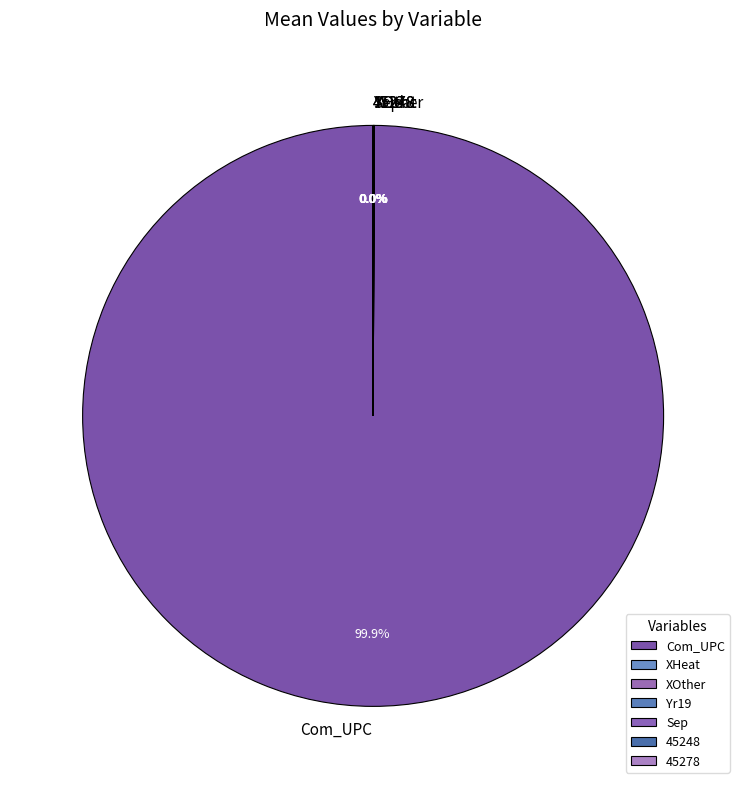

Which category has the biggest portion of the pie?

Com_UPC